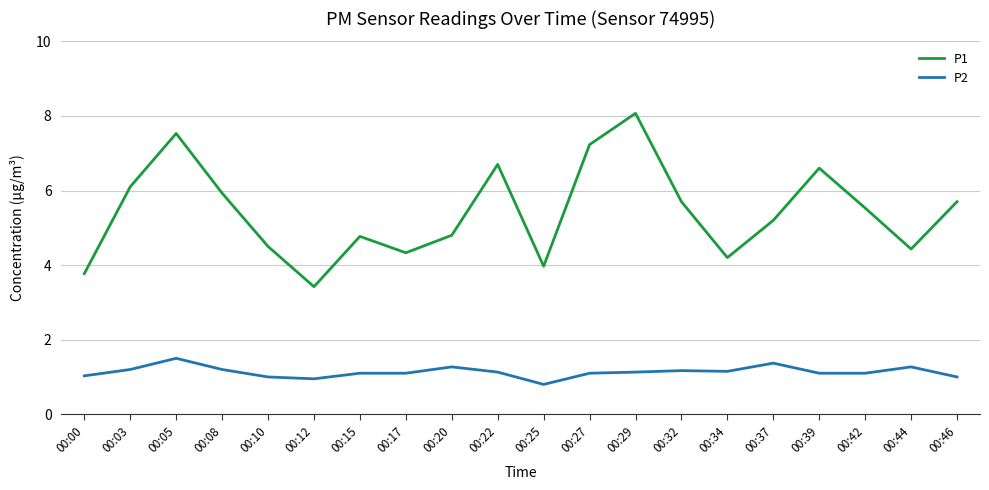

Is it true that P2 equals 0.4 at 00:27?

False